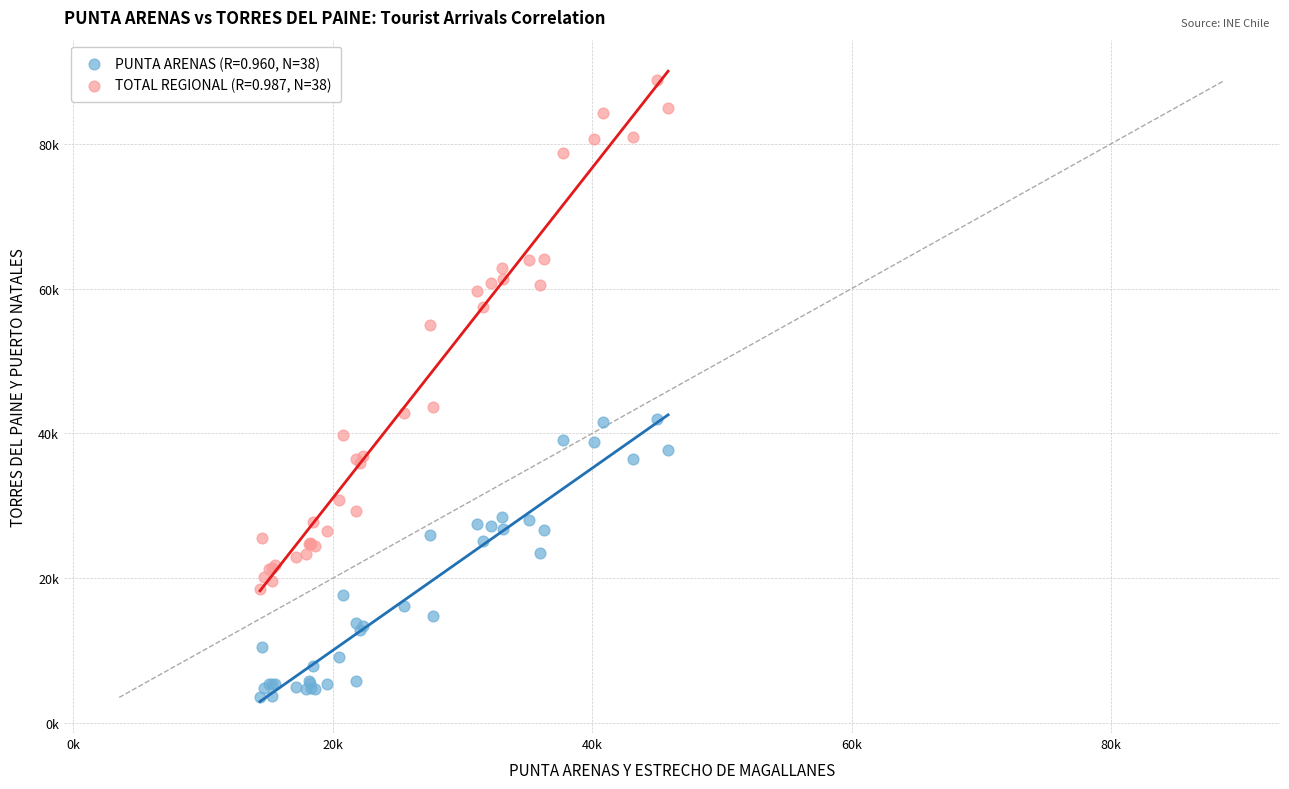

What are all the series names shown in the legend?

PUNTA ARENAS (R=0.960, N=38), TOTAL REGIONAL (R=0.987, N=38)